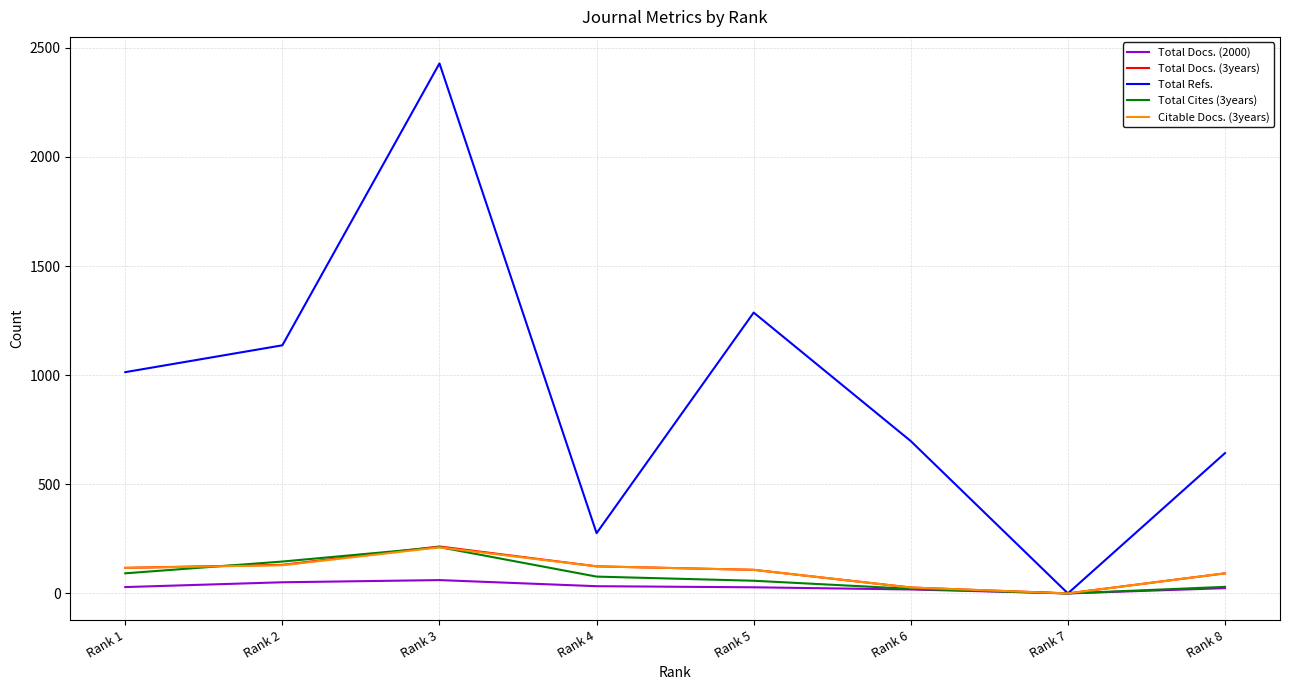

The Total Refs. series shows 698 at Rank 6. True or false?

True